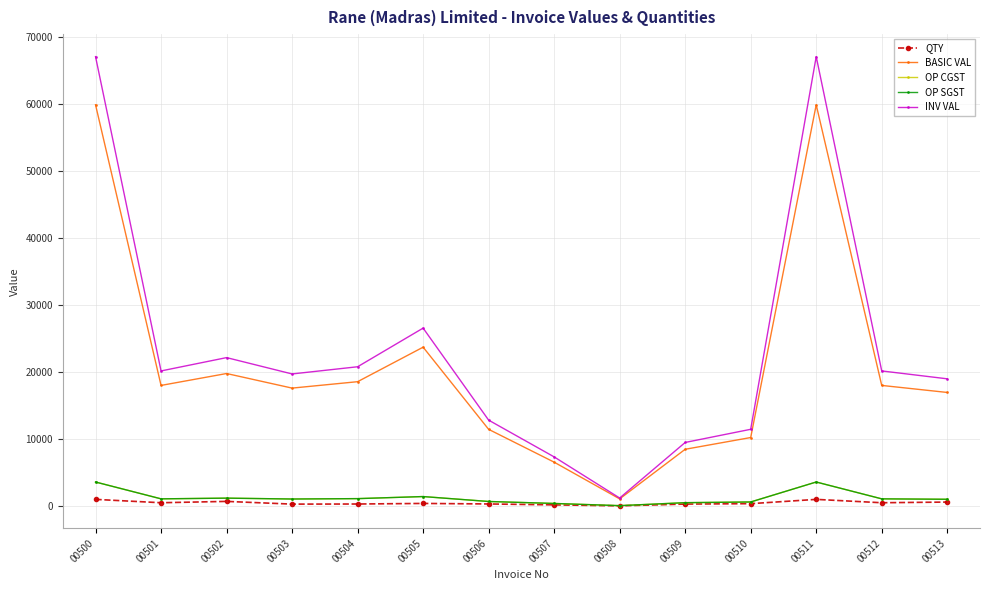

Does the chart have visible grid lines?

Yes